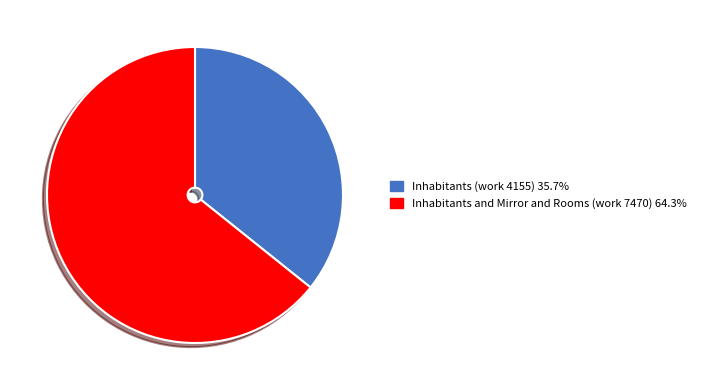

Which category has the smallest portion of the pie?

Inhabitants (work 4155)